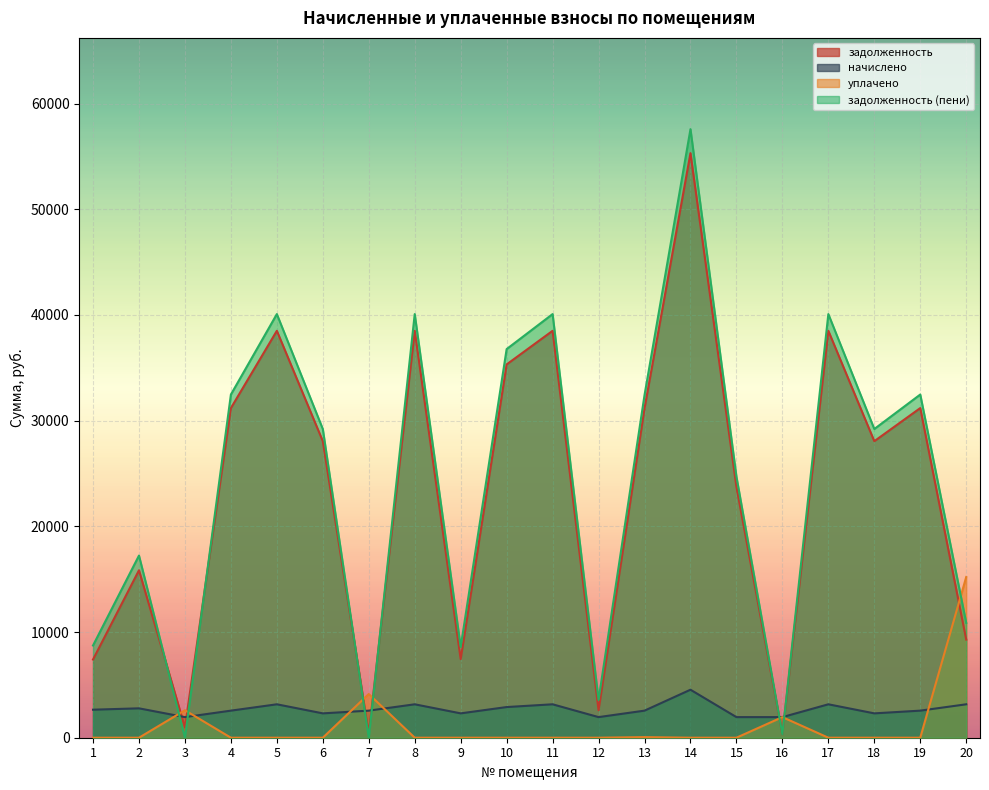

At which label does задолженность (пени) reach its peak?

14